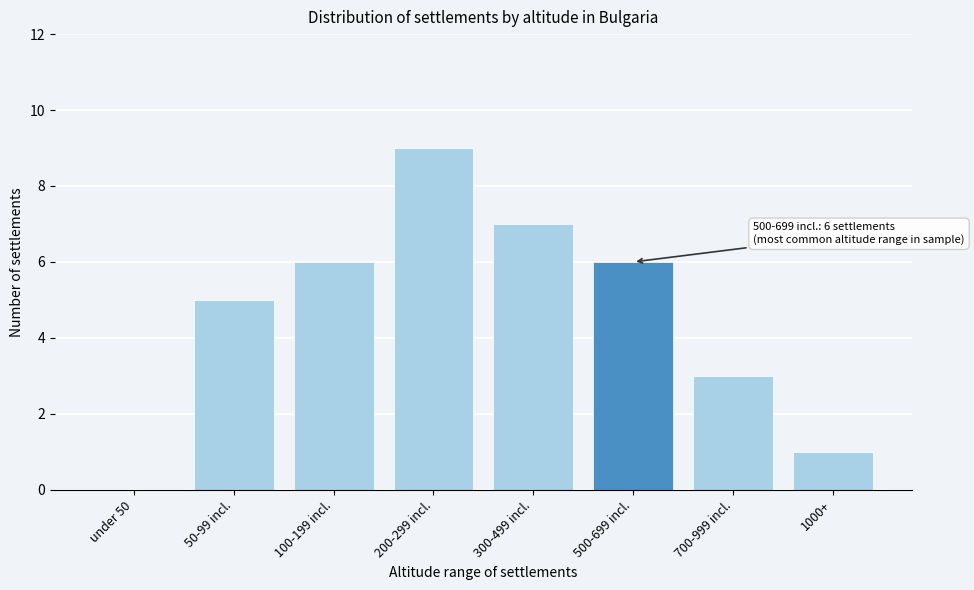

Reading left to right, extract all data points from this chart.

under 50=0	50-99 incl.=5	100-199 incl.=6	200-299 incl.=9	300-499 incl.=7	500-699 incl.=6	700-999 incl.=3	1000+=1